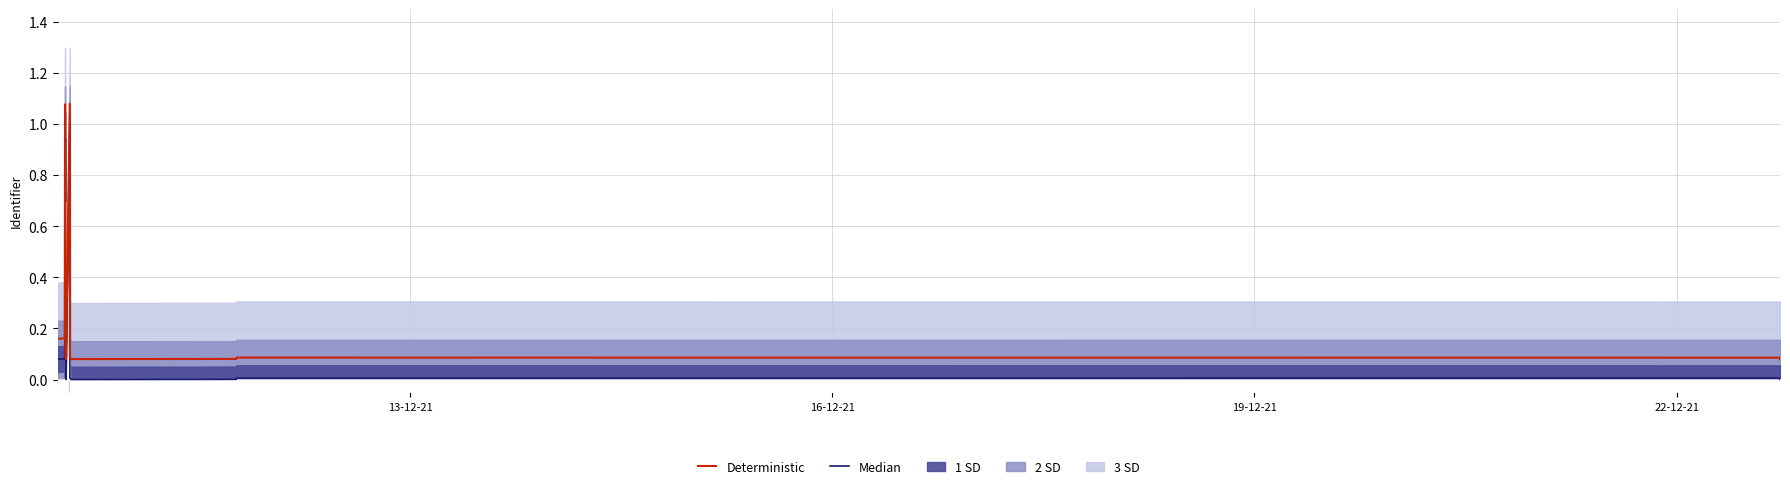

True or false: Deterministic and Median cross at least once.

False